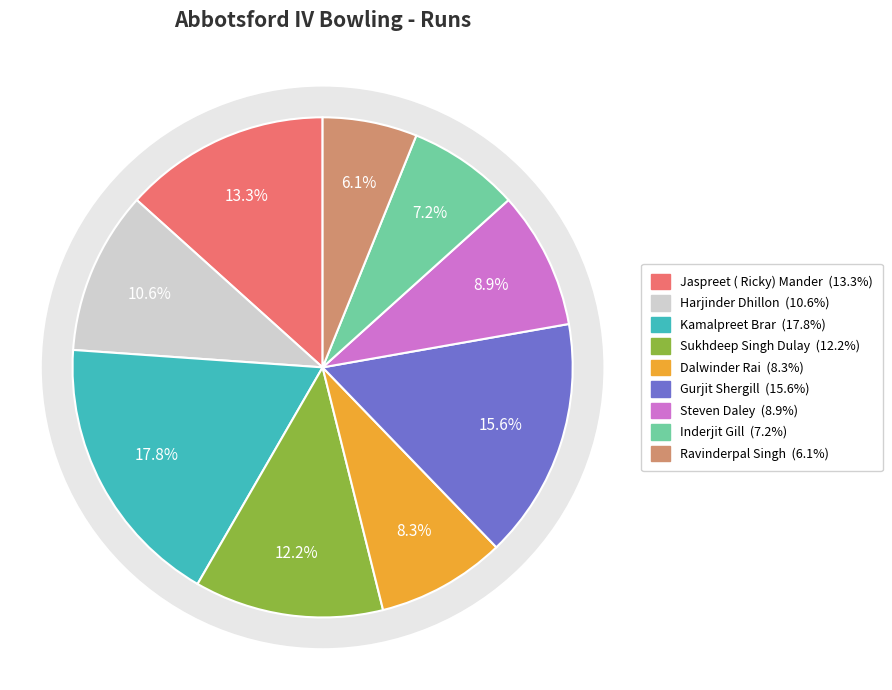

How many slices are in this pie chart?

9